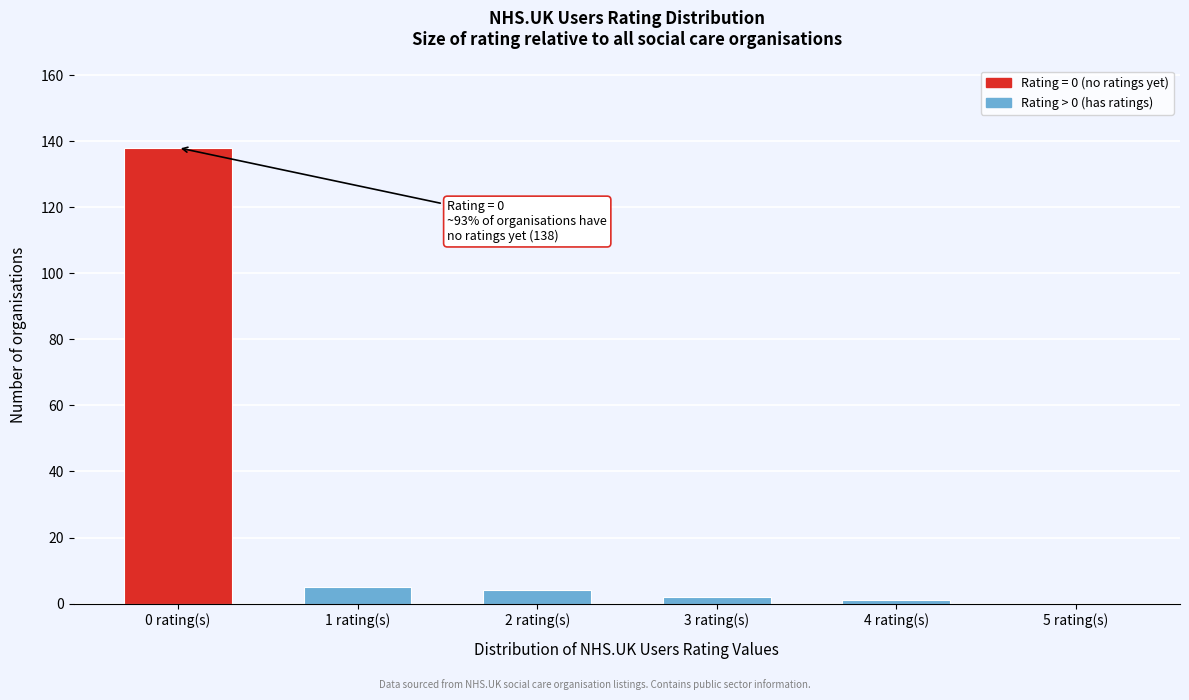

Reading right to left, extract all data points from this chart.

5 rating(s)=0	4 rating(s)=1	3 rating(s)=2	2 rating(s)=4	1 rating(s)=5	0 rating(s)=138